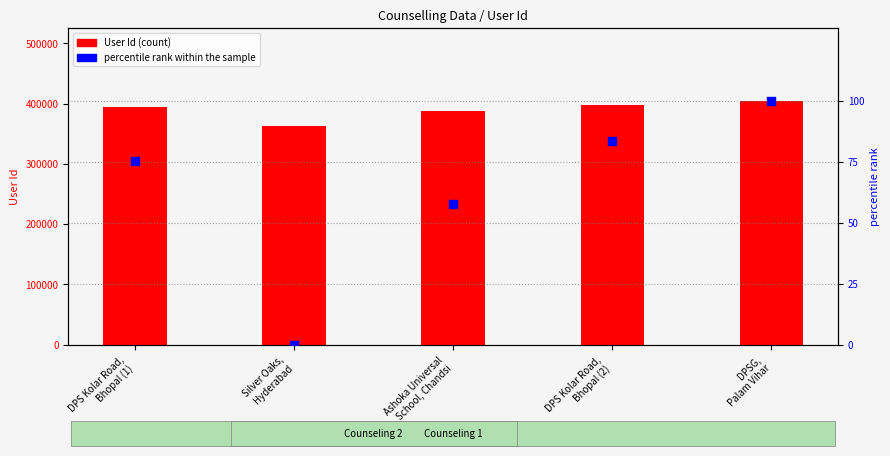

Which series has the largest total across all categories?

User Id